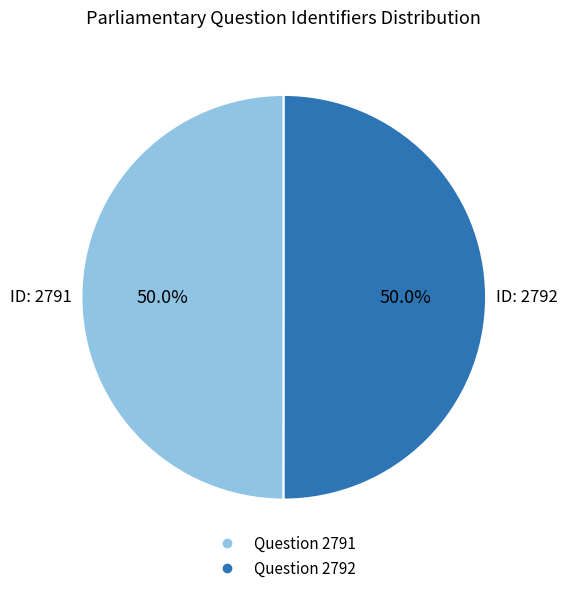

Which category has the biggest portion of the pie?

2792